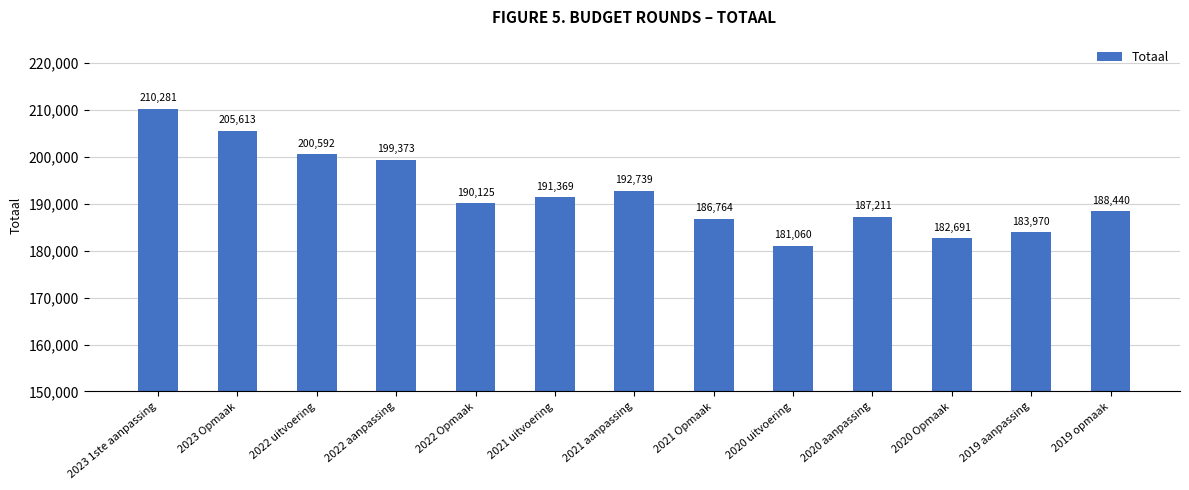

How many data points does each series have?

13